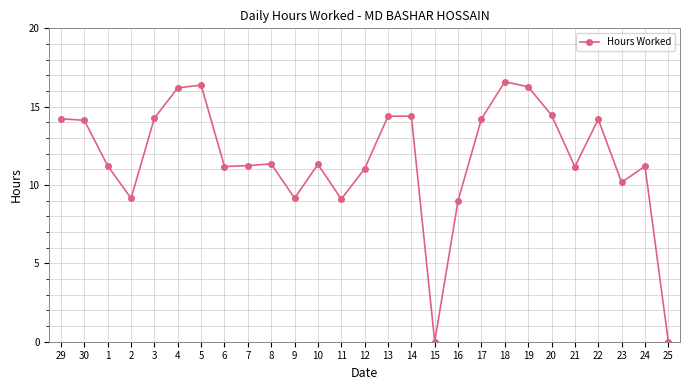

How many points are lower than both their immediate neighbors (excluding endpoints)?

7